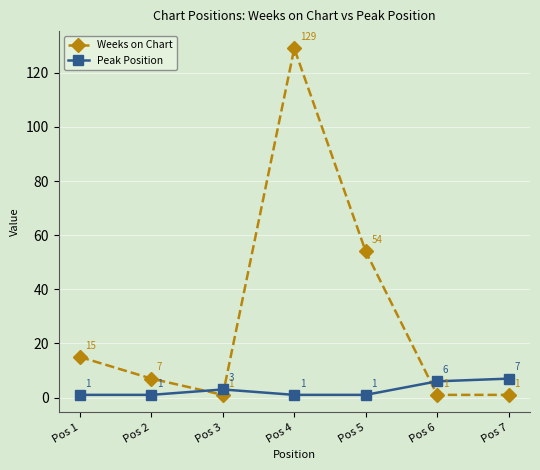

How many times do Peak Position and Weeks on Chart cross each other?

3